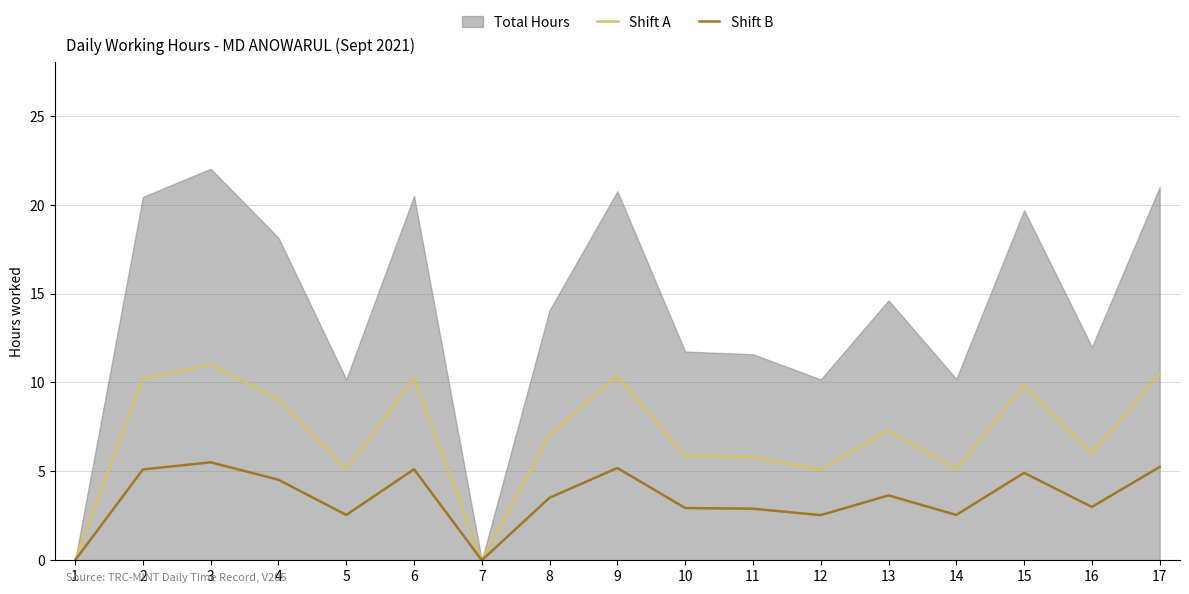

Is the value of Shift A at 12 greater than the value of Shift B at 7?

Yes